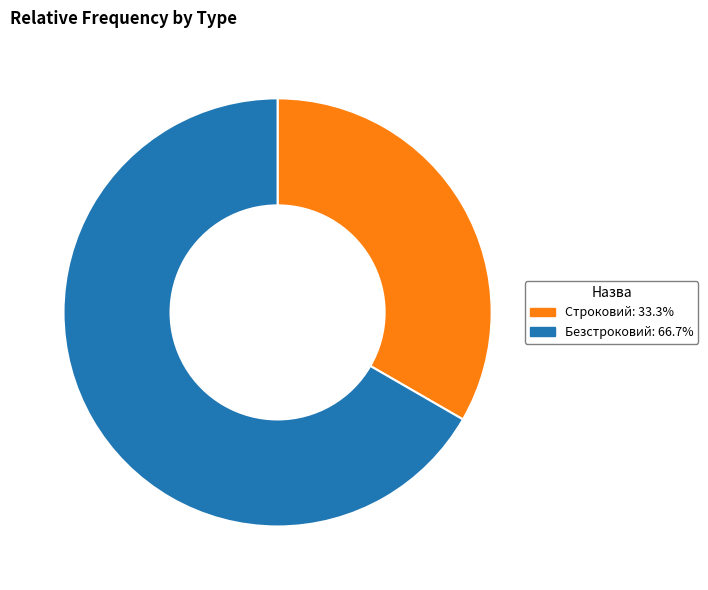

Rank the categories by value from highest to lowest.

Безстроковий, Строковий